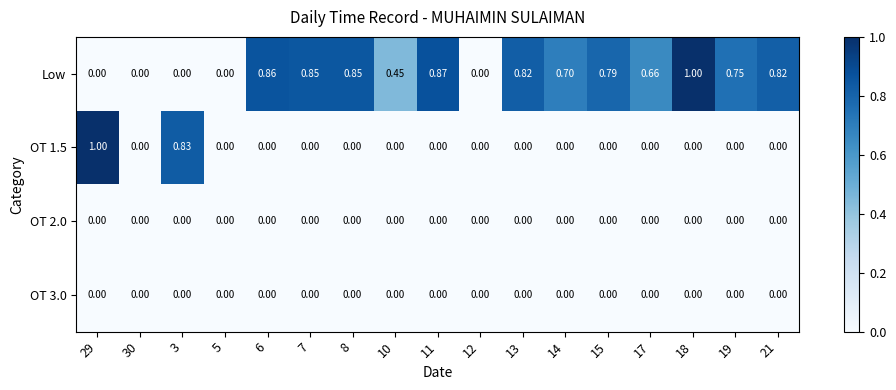

Is the value of OT 3.0 at 14 greater than the value of Low at 10?

No